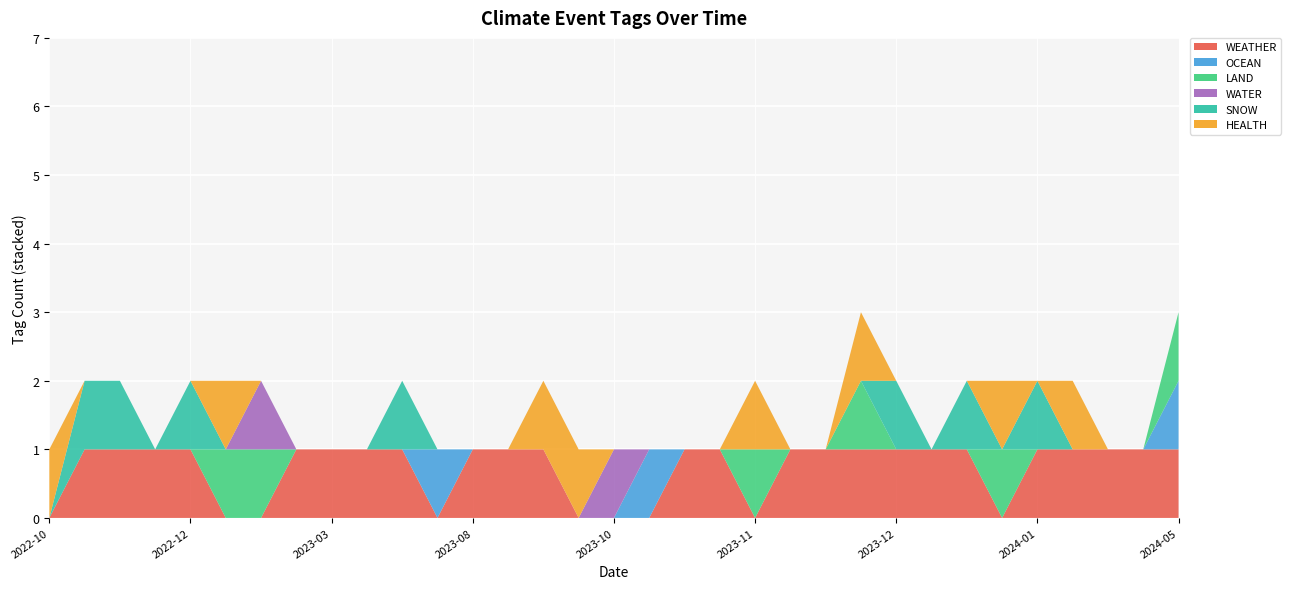

Reading left to right, list all the values displayed in this chart.

WEATHER: 0	1	1	1	1	0	0	1	1	1	1	0	1	1	1	0	0	0	1	1	0	1	1	1	1	1	1	0	1	1	1	1	1
OCEAN: 0	0	0	0	0	0	0	0	0	0	0	1	0	0	0	0	0	1	0	0	0	0	0	0	0	0	0	0	0	0	0	0	1
LAND: 0	0	0	0	0	1	1	0	0	0	0	0	0	0	0	0	0	0	0	0	1	0	0	1	0	0	0	1	0	0	0	0	1
WATER: 0	0	0	0	0	0	1	0	0	0	0	0	0	0	0	0	1	0	0	0	0	0	0	0	0	0	0	0	0	0	0	0	0
SNOW: 0	1	1	0	1	0	0	0	0	0	1	0	0	0	0	0	0	0	0	0	0	0	0	0	1	0	1	0	1	0	0	0	0
HEALTH: 1	0	0	0	0	1	0	0	0	0	0	0	0	0	1	1	0	0	0	0	1	0	0	1	0	0	0	1	0	1	0	0	0